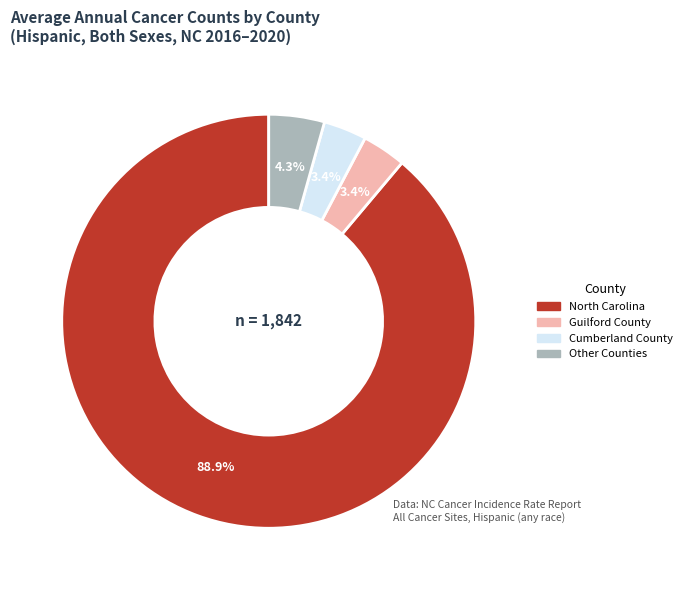

Does any single category account for the majority?

Yes